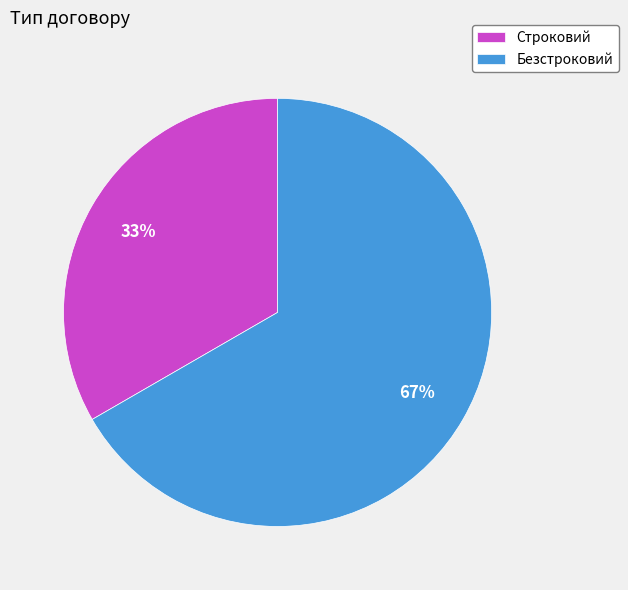

To the nearest percent, what is the average slice percentage?

50%